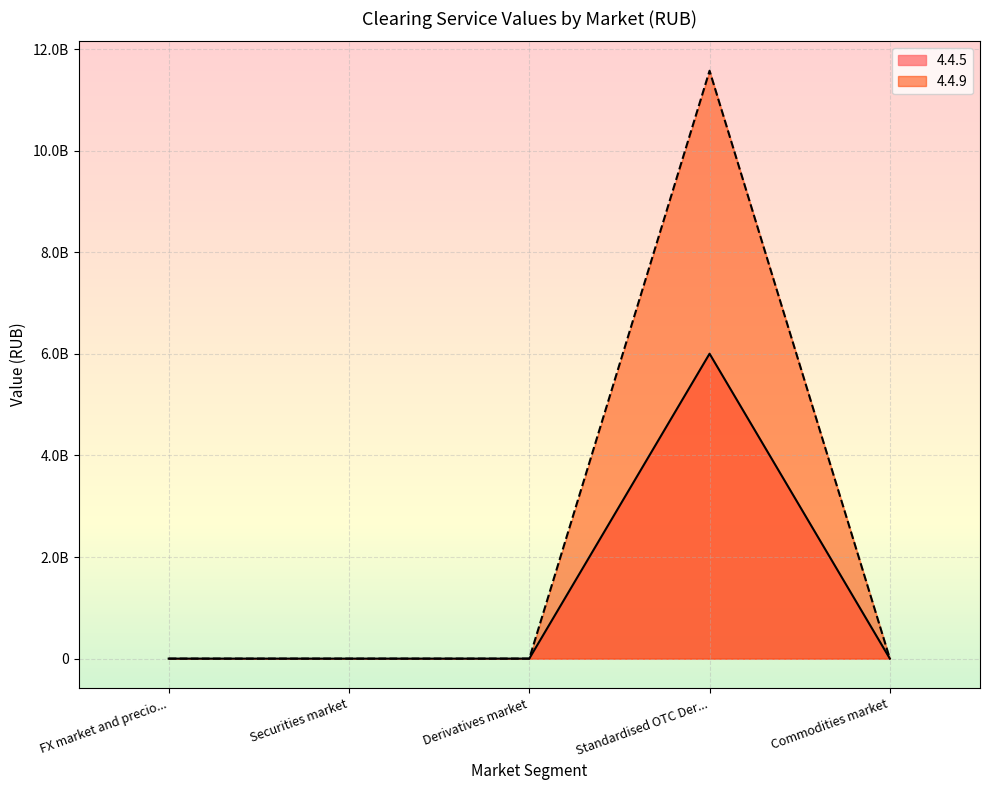

How many lines are shown in the chart?

2